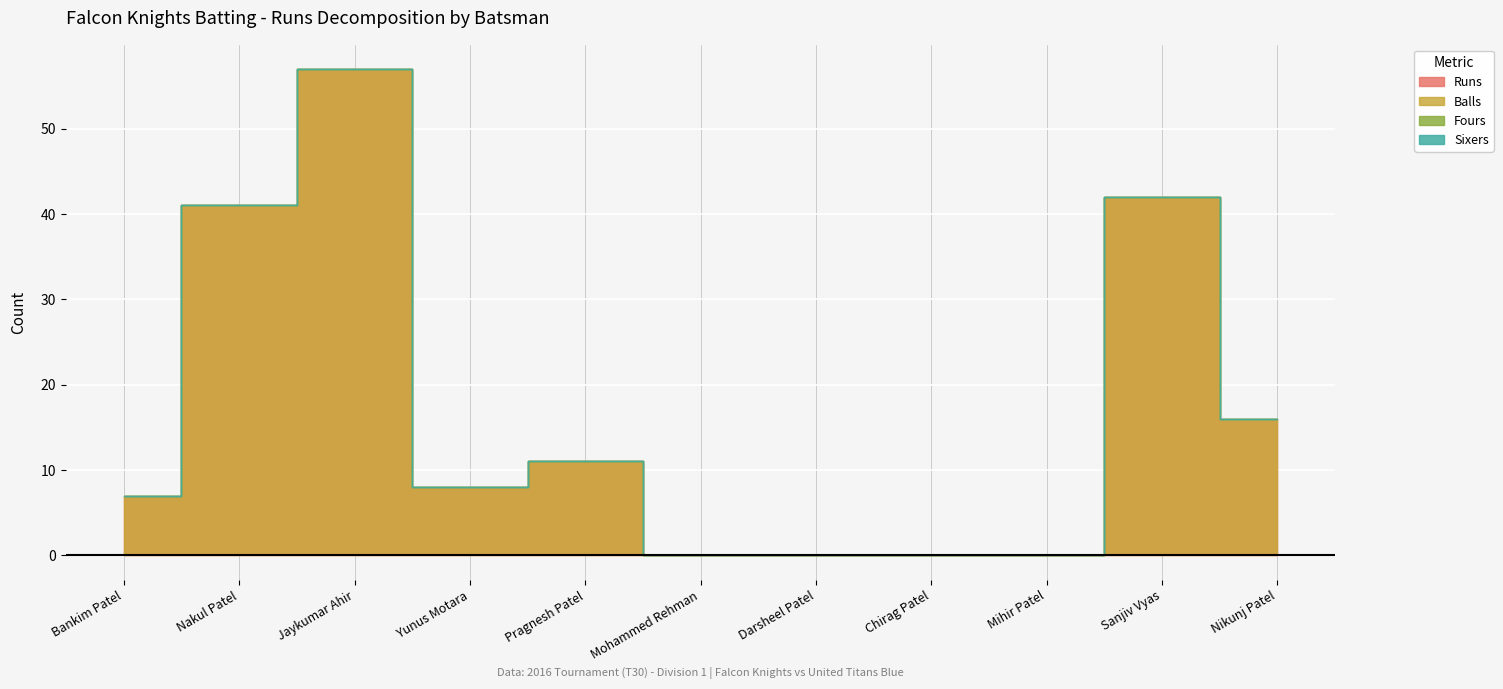

Is it true that Balls equals 13 at Yunus Motara?

False